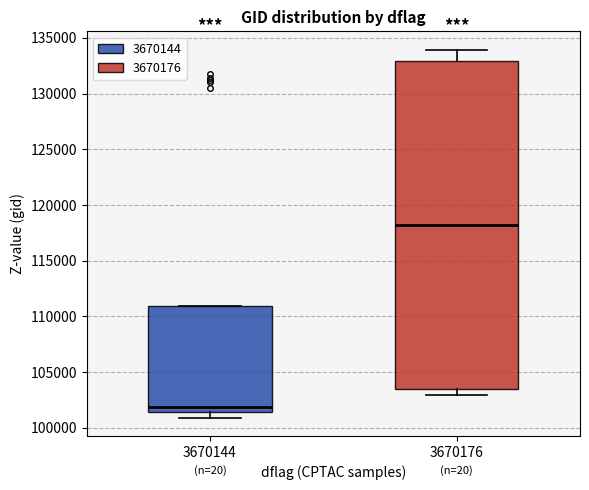

Reading left to right, transcribe this box plot: for each box, give where its median line is, the range the box spans, and where its two whiskers end, as read against the y-axis. The values are not printed on the chart, so give them approximately, as read against the axis.

3670144: median 102000, box 101500 to 111000, whiskers 101000 to 111000
3670176: median 118000, box 103500 to 133000, whiskers 103000 to 134000